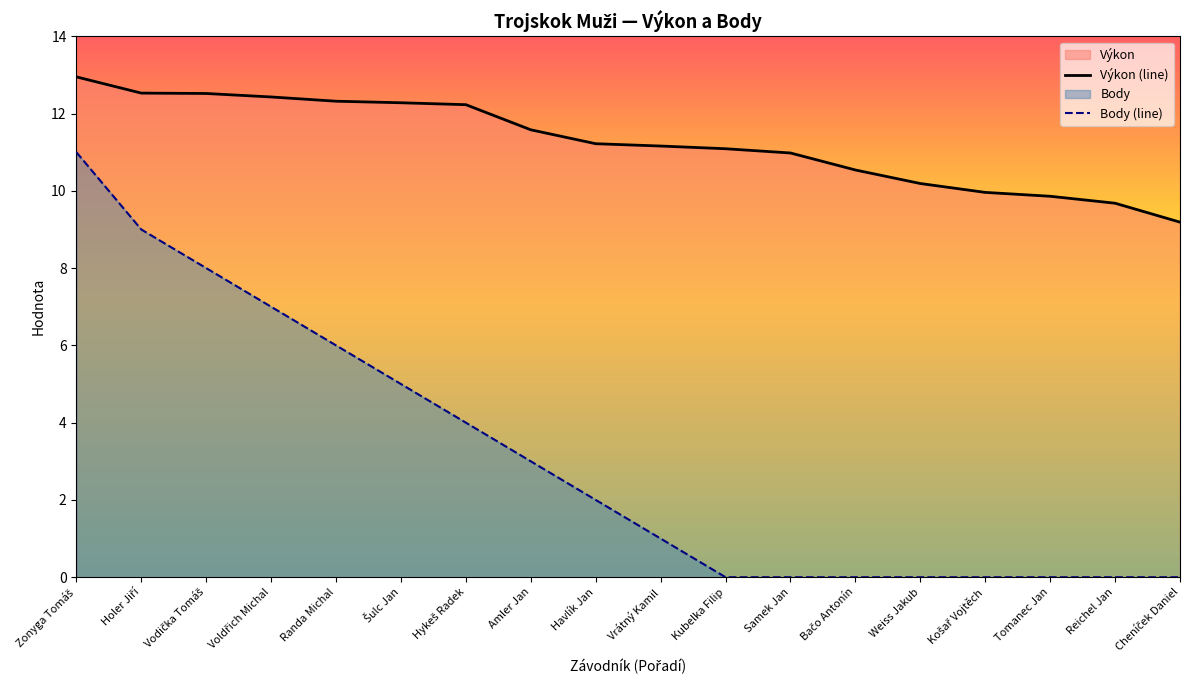

Which label corresponds to the largest value in the chart?

Zonyga Tomáš